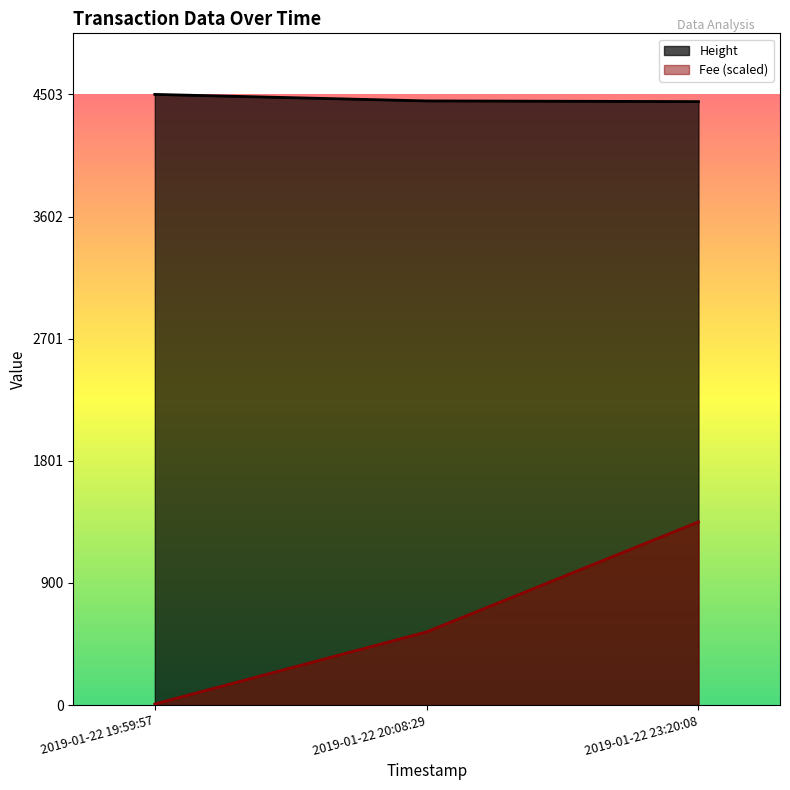

Is it true that Fee equals 2.7 at 2019-01-22 19:59:57?

False